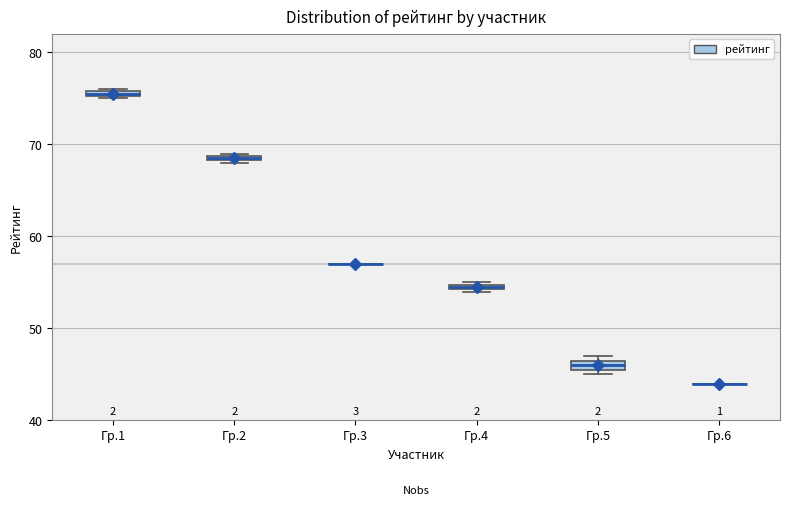

Where is the upper edge of the box for Гр.2 on the y-axis? The values are not printed on the chart, so give them approximately, as read against the axis.

69